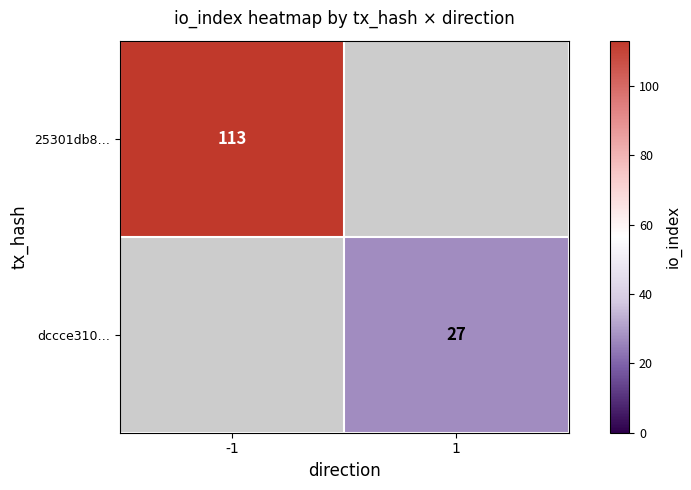

Is it true that 25301db8… equals 113 at -1?

True